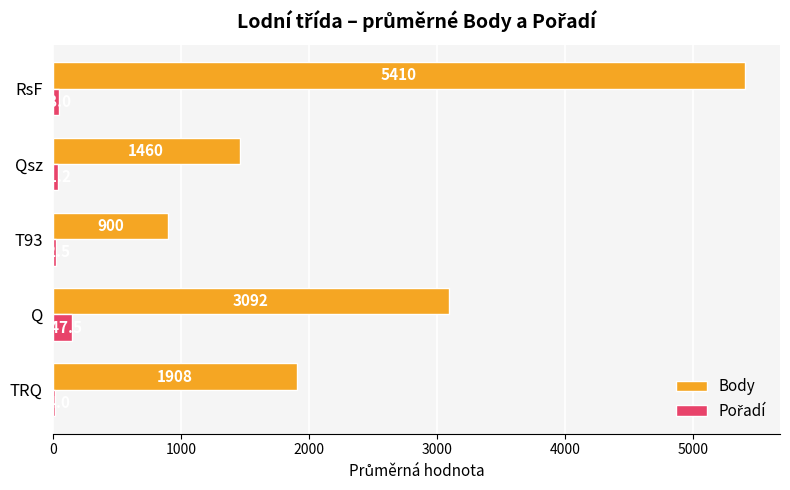

Between Q and T93, which series saw the biggest shift?

Body